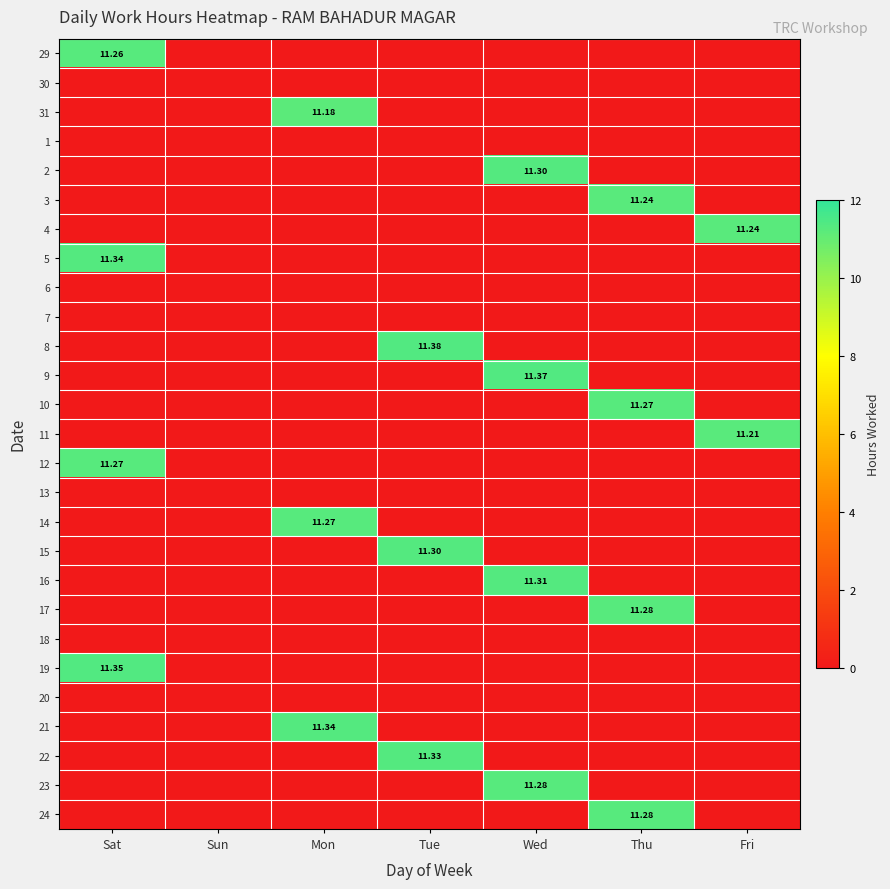

The 4 series shows 0.0 at Wed. True or false?

True